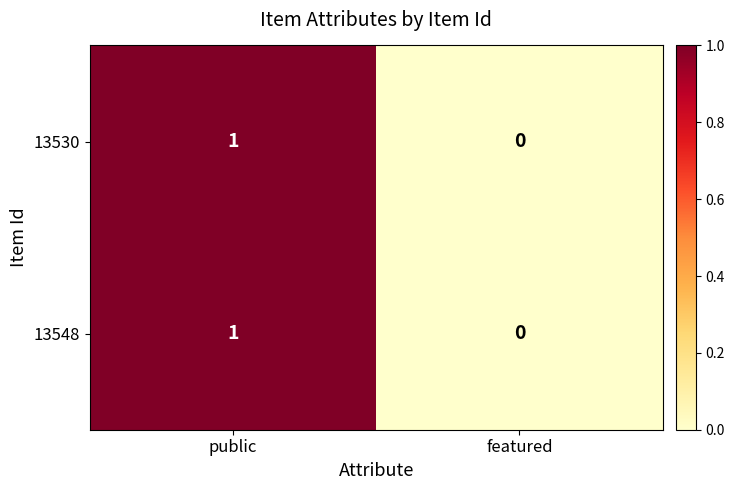

Reading right to left, transcribe all the data shown in this chart.

13530: featured=0	public=1
13548: featured=0	public=1